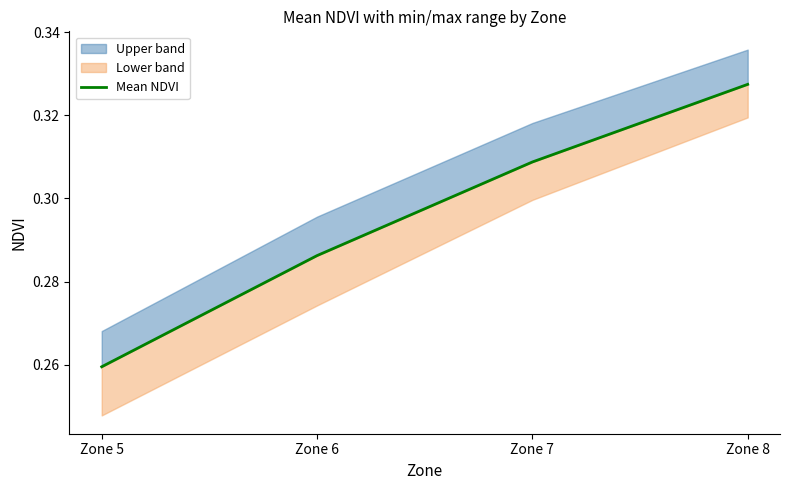

Which label corresponds to the smallest value in the chart?

Zone 5